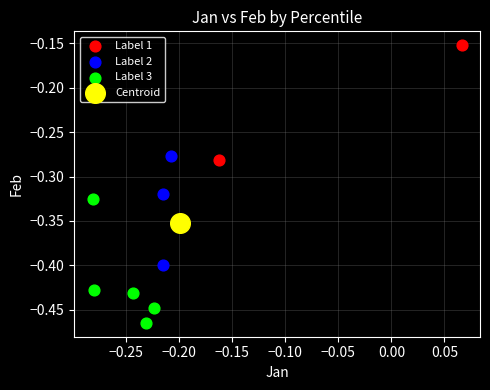

Which series contains the lowest Y value?

Label 3